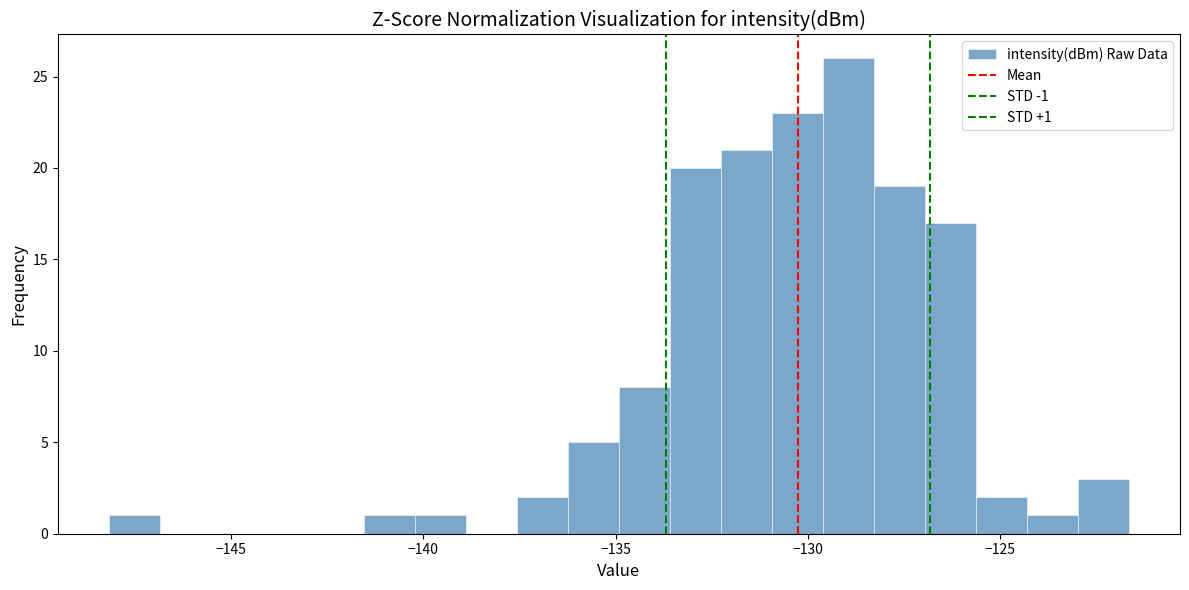

Read against the x-axis, roughly where is the centre of the tallest bar?

-129.0